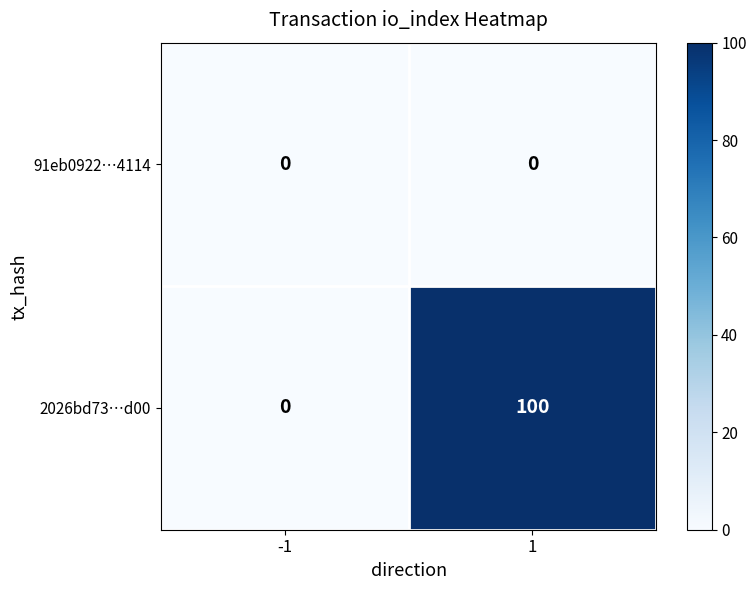

True or false: 91eb0922…4114 has a value of 0 at 1.

True